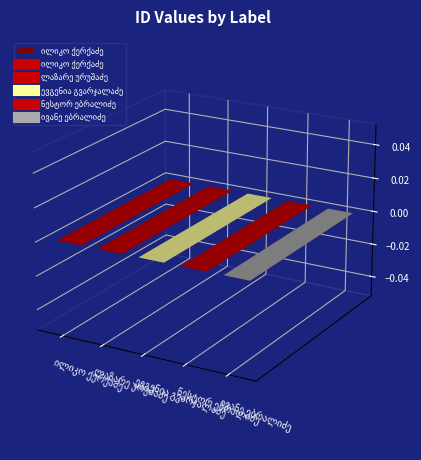

Reading left to right, what are all the values shown in this chart?

ილიკო ქერქაძე=24970	ლაზარე ურუშაძე=28693	ევგენია გვარჯალაძე=28694	ნესტორ ებრალიძე=28690	ივანე ებრალიძე=28691